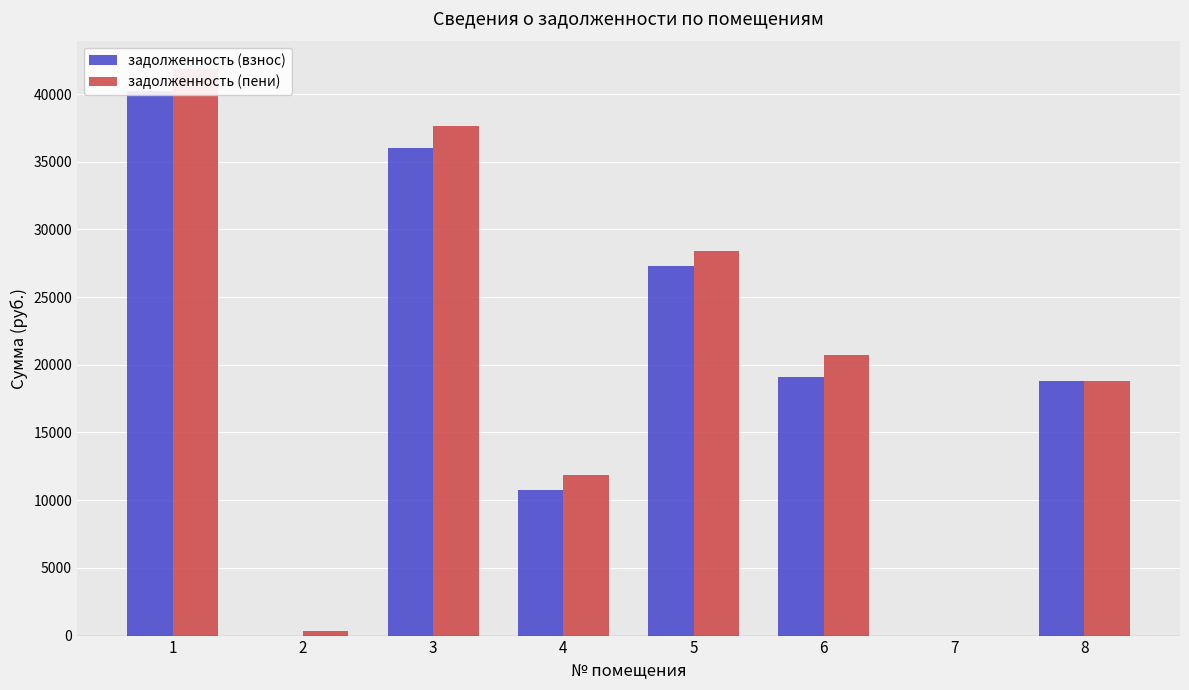

What are all the series names shown in the legend?

задолженность (взнос), задолженность (пени)